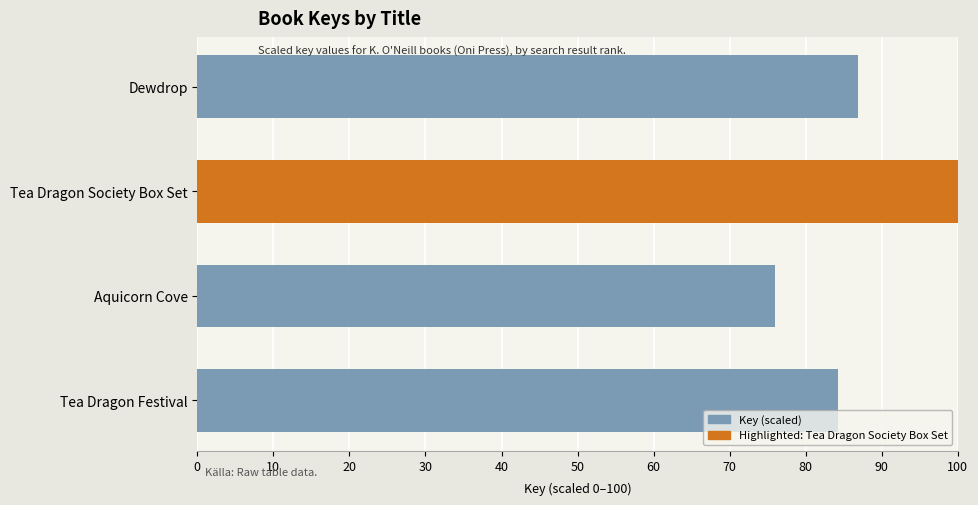

Reading bottom to top, transcribe all the data shown in this chart.

84.3	76.0	100.0	86.8